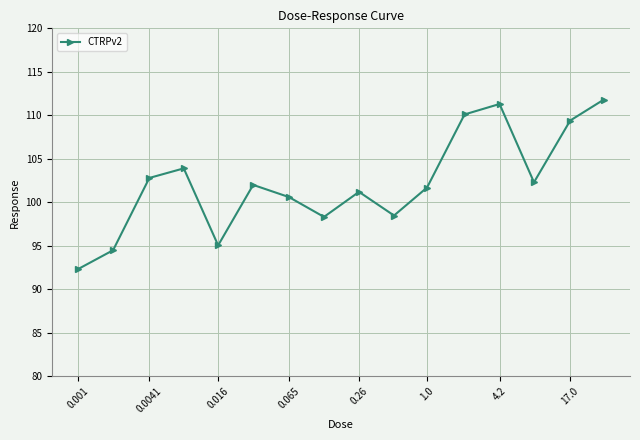

What is the value of the 6th point from the left?

102.0